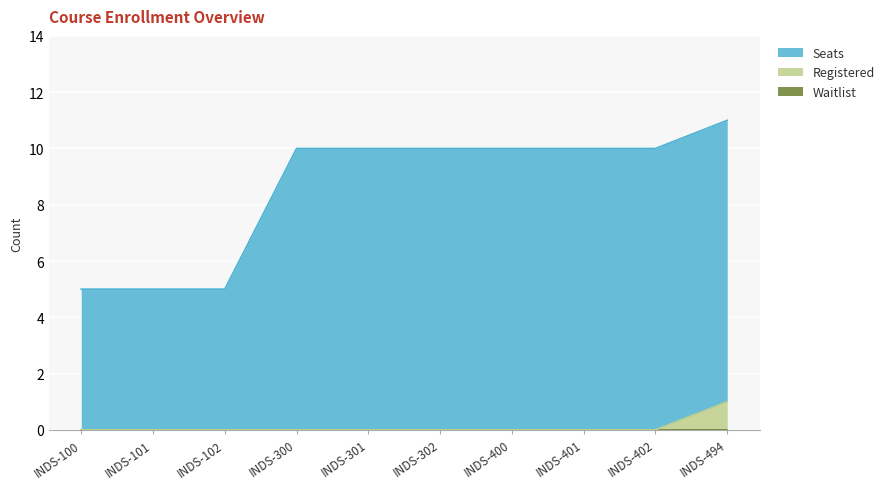

What is the total value across all series at INDS-494?

11